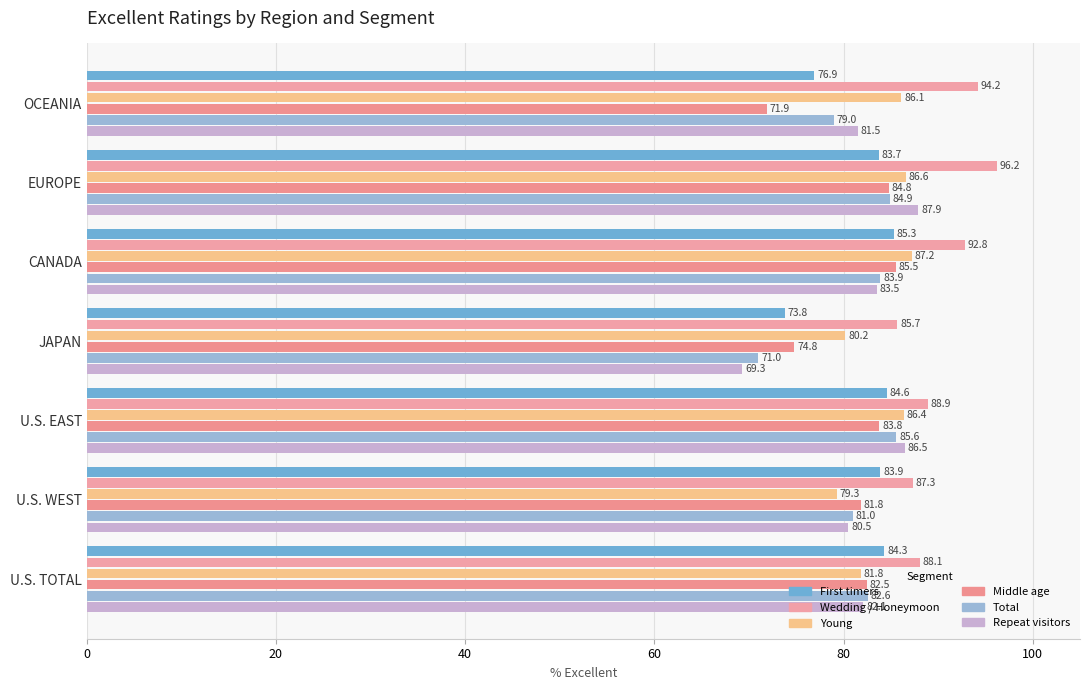

What is the value of the Middle age bar at the 5th from the left?

85.5